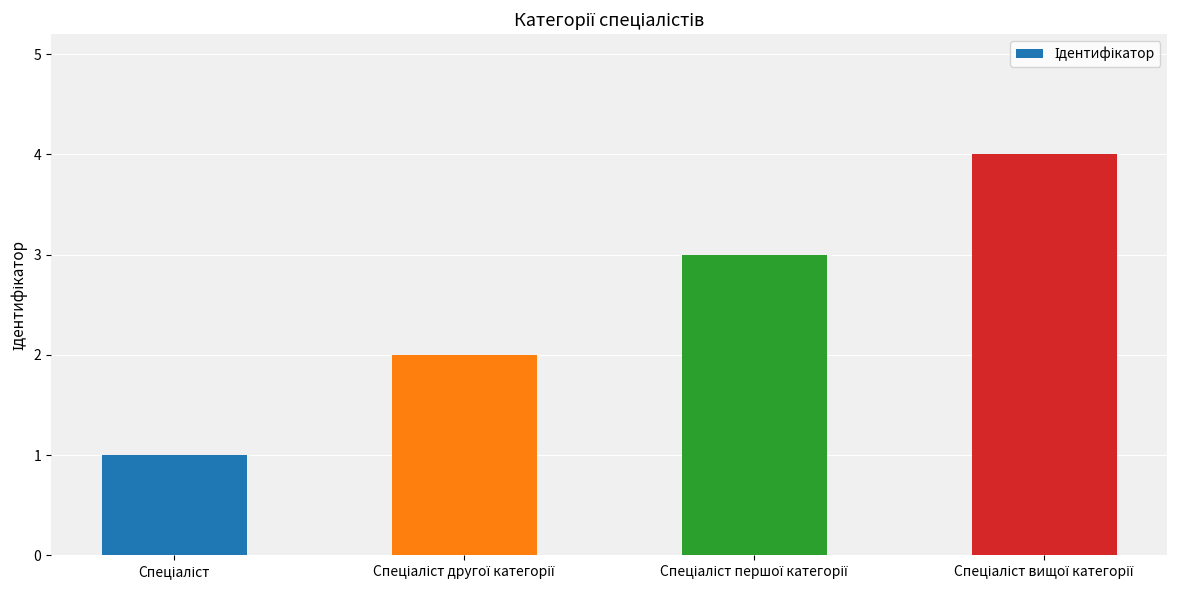

What is the maximum value shown in the chart?

4